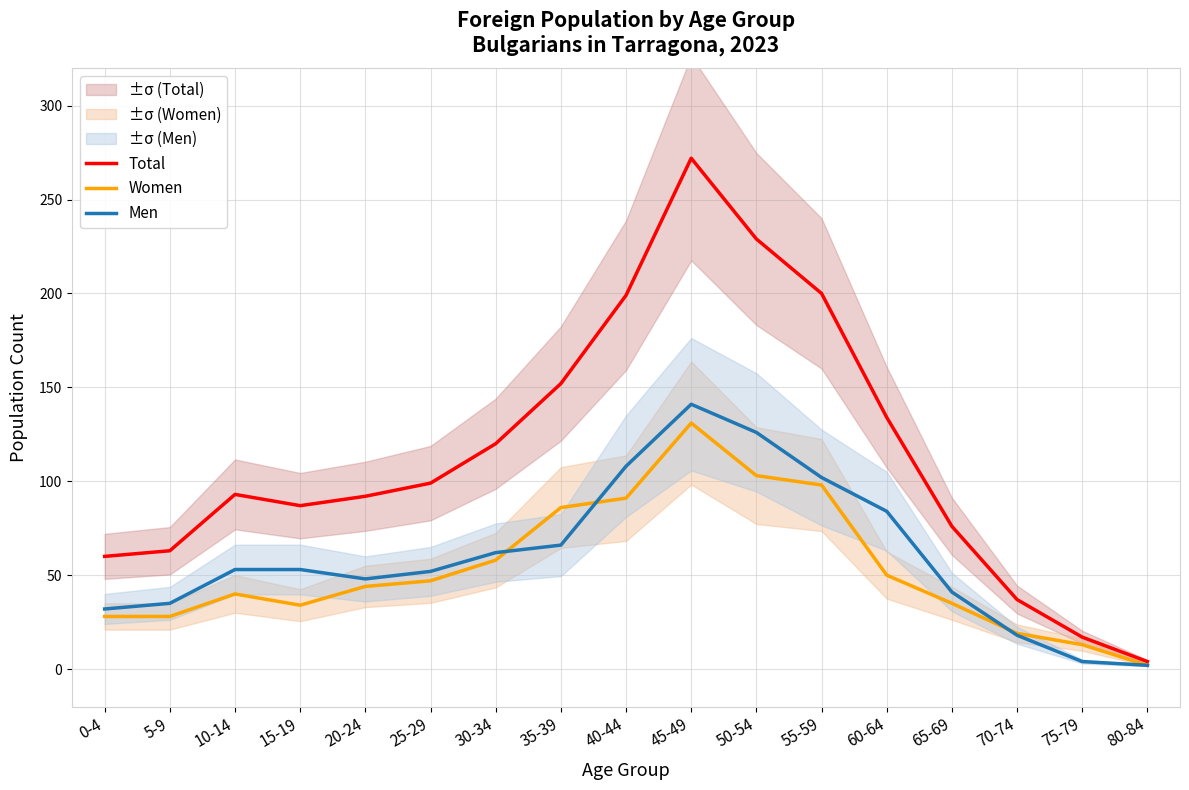

True or false: Total and Women cross at least once.

False